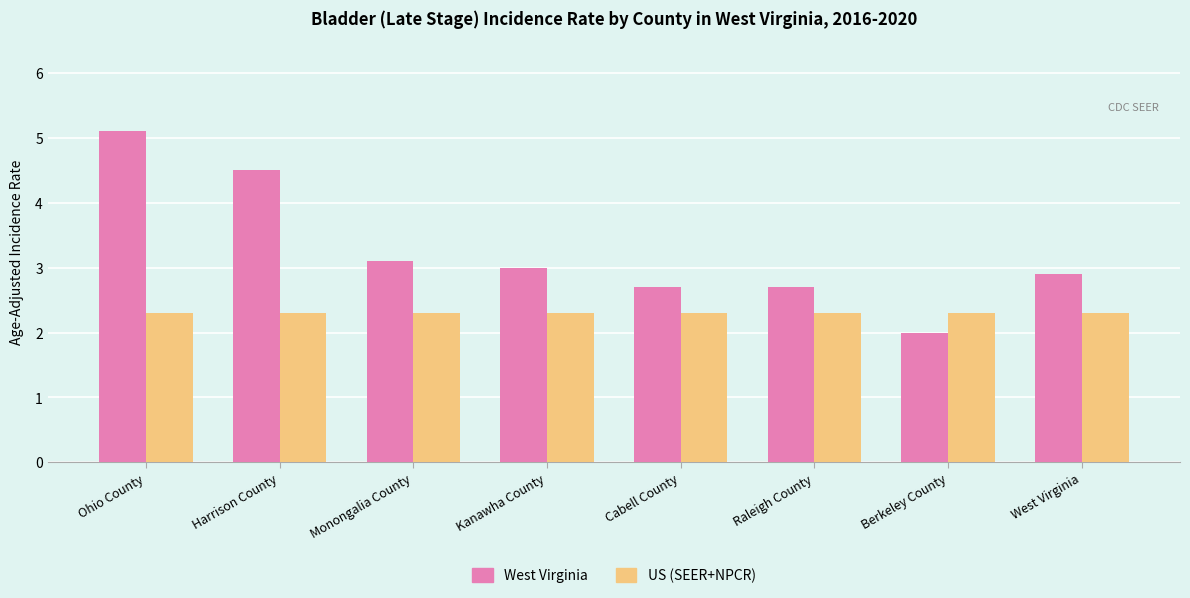

Reading left to right, list all the values displayed in this chart.

West Virginia: 5.1	4.5	3.1	3.0	2.7	2.7	2.0	2.9
US (SEER+NPCR): 2.3	2.3	2.3	2.3	2.3	2.3	2.3	2.3